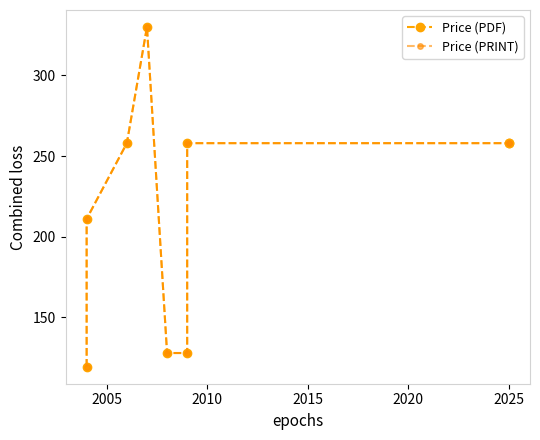

The Price (PDF) series shows 229.1 at 2020. True or false?

False